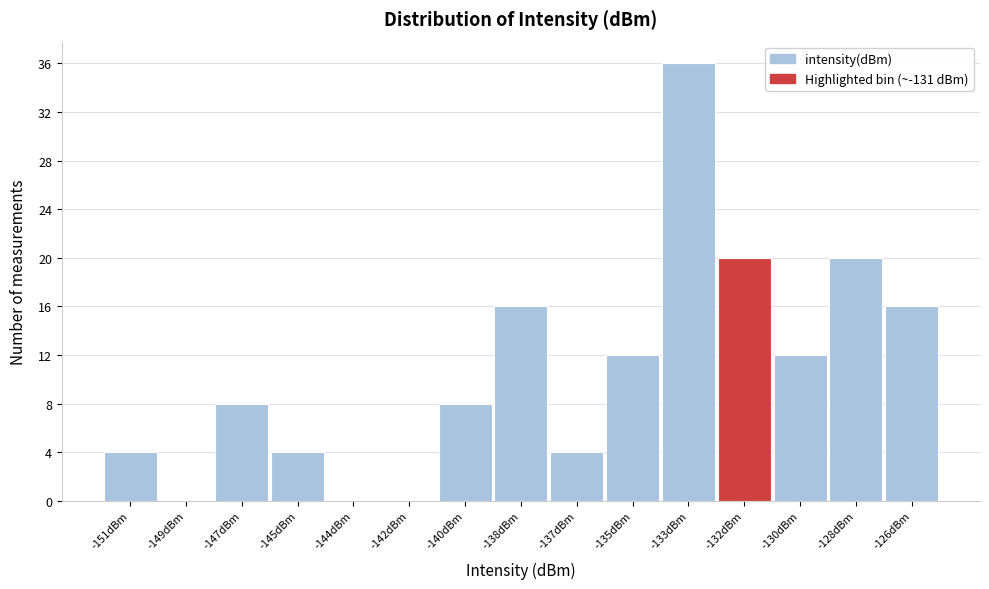

Reading right to left, what are all the values shown in this chart?

-126dBm=16	-128dBm=20	-130dBm=12	-132dBm=20	-133dBm=36	-135dBm=12	-137dBm=4	-138dBm=16	-140dBm=8	-142dBm=0	-144dBm=0	-145dBm=4	-147dBm=8	-149dBm=0	-151dBm=4